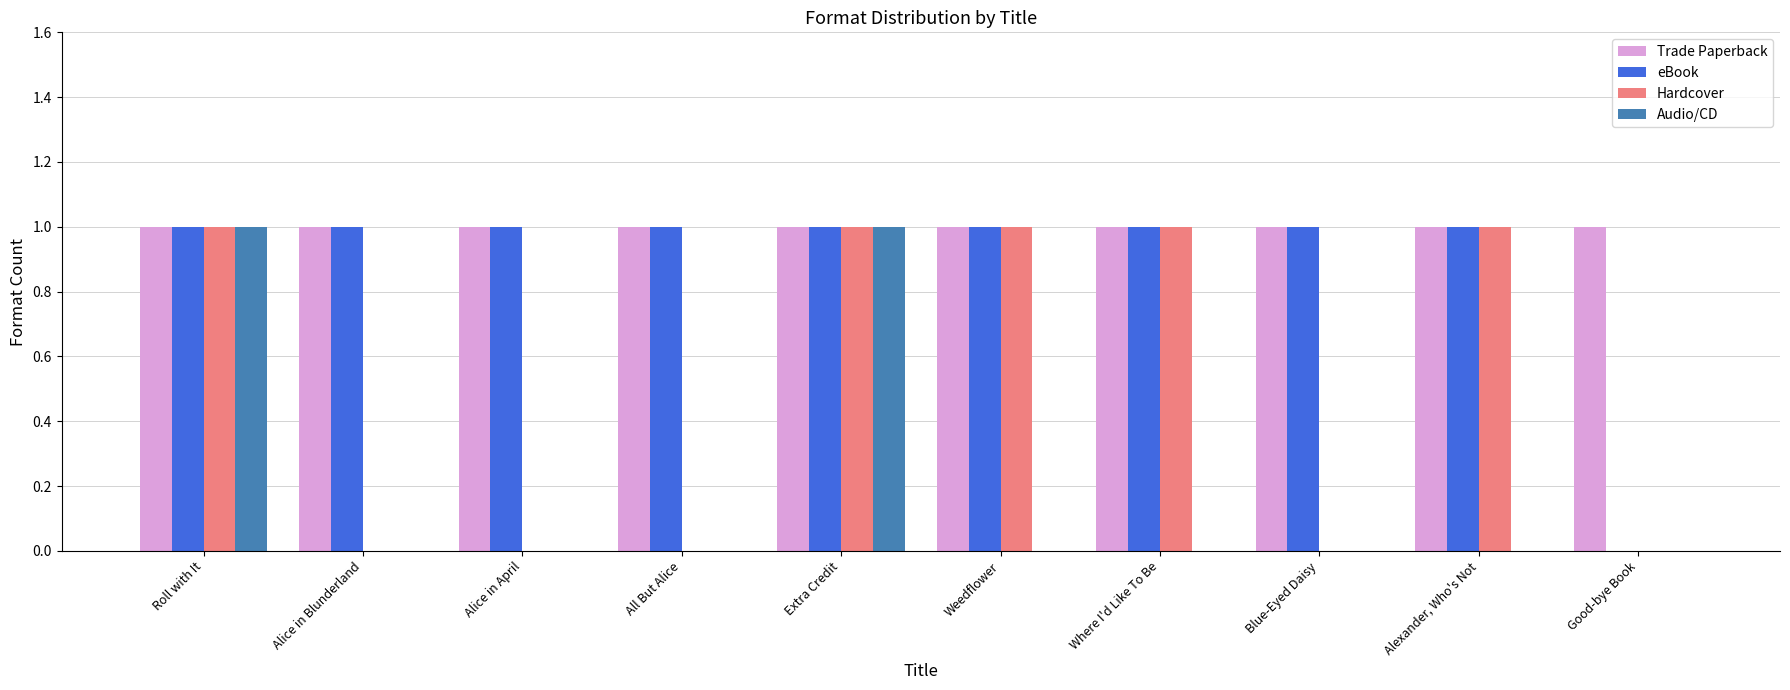

How many data points does each series have?

10